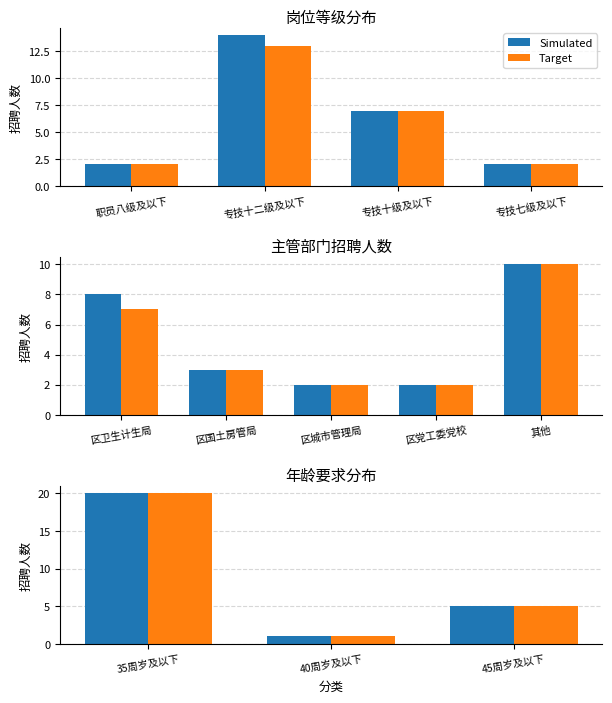

Which series has the largest total across all categories?

Simulated